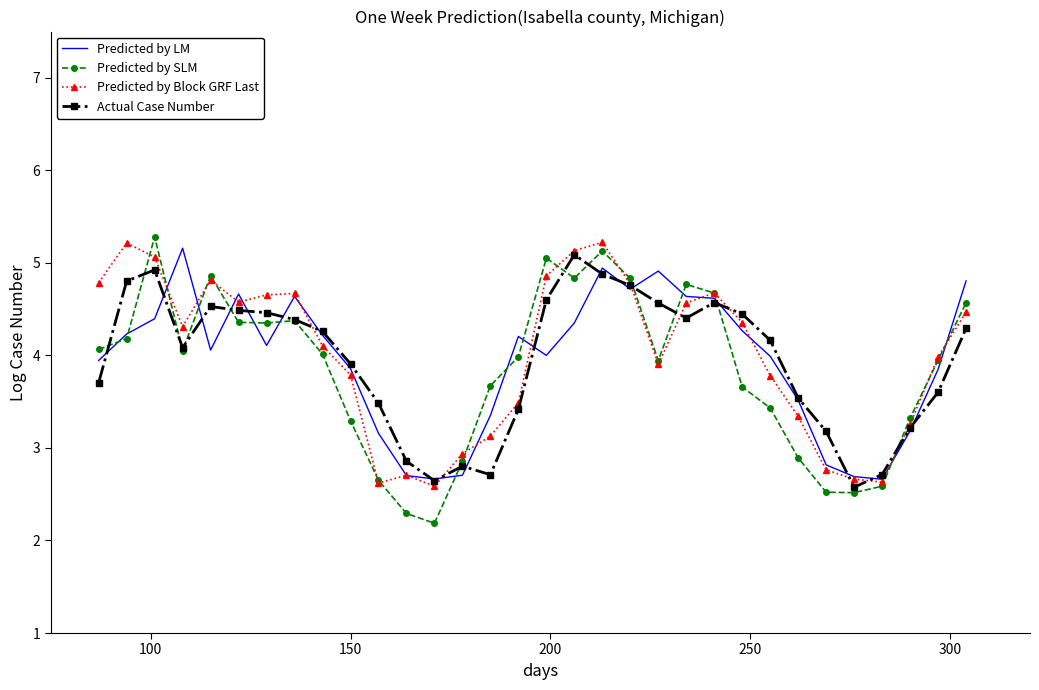

What is the greatest value displayed?

5.3